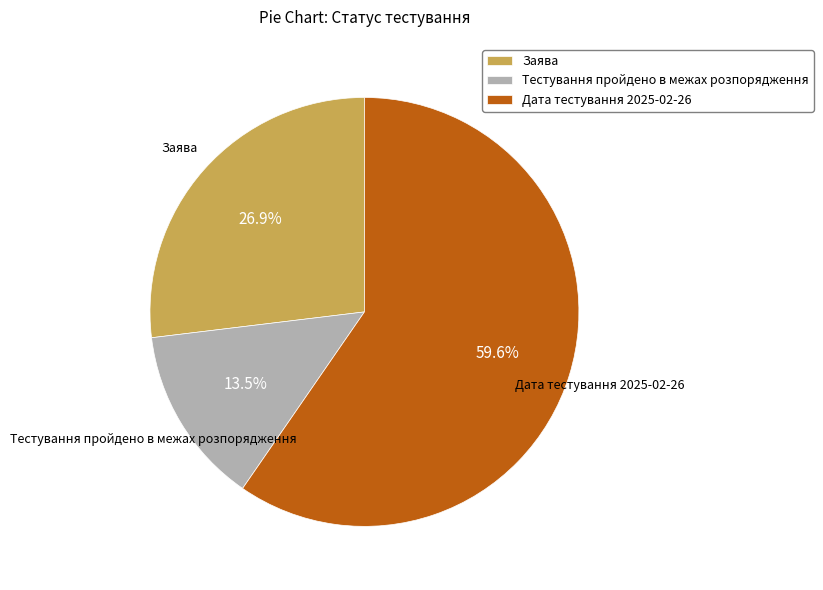

Is it true that Дата тестування 2025-02-26 is 66% of the pie?

False